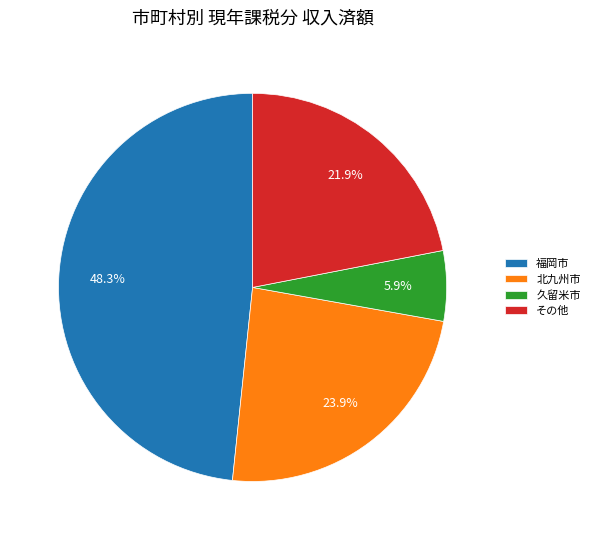

What is the smallest slice in the pie chart?

久留米市